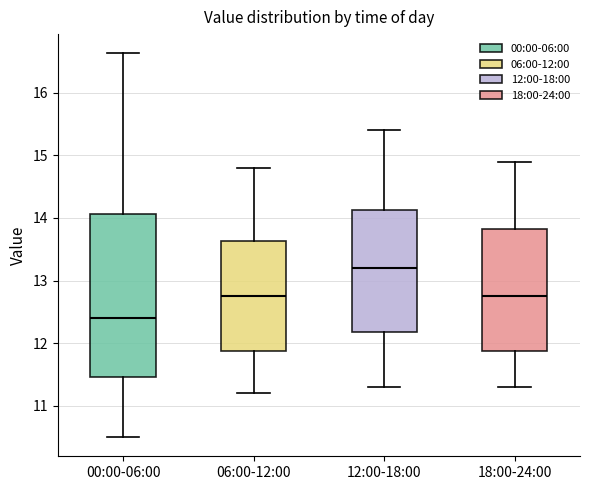

Comparing the boxes themselves (not the whiskers), which one is the tallest?

00:00-06:00